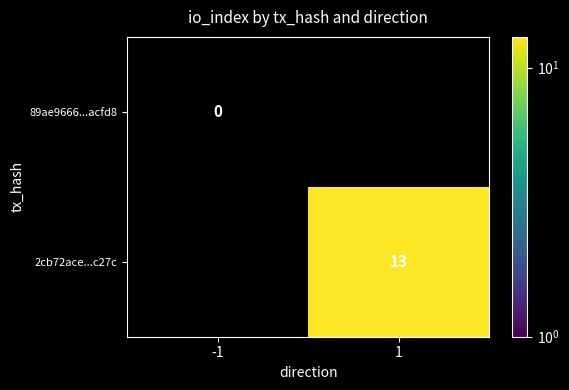

True or false: 2cb72ace...c27c has a value of 22 at 1.

False